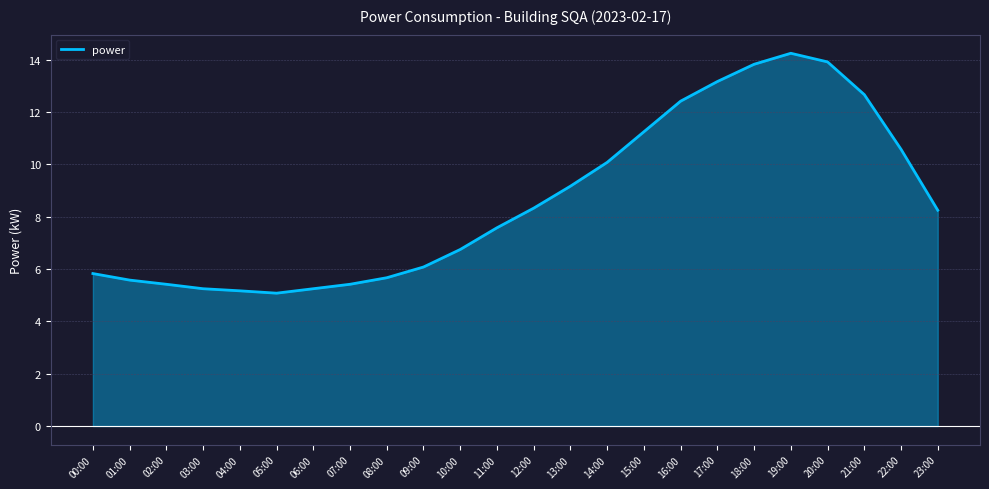

What value does the data have at 16:00?

12.4